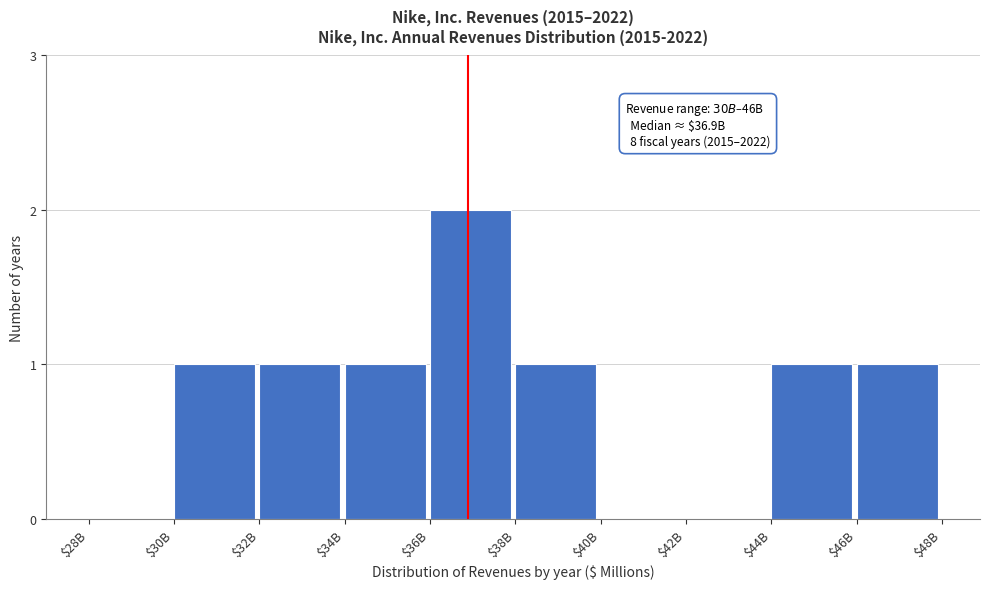

At which category does the chart reach its peak across all series?

$36B